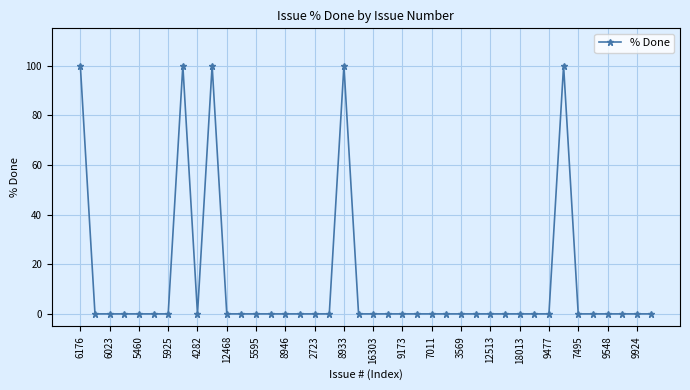

True or false: the data has more than 2 interior local peaks.

True